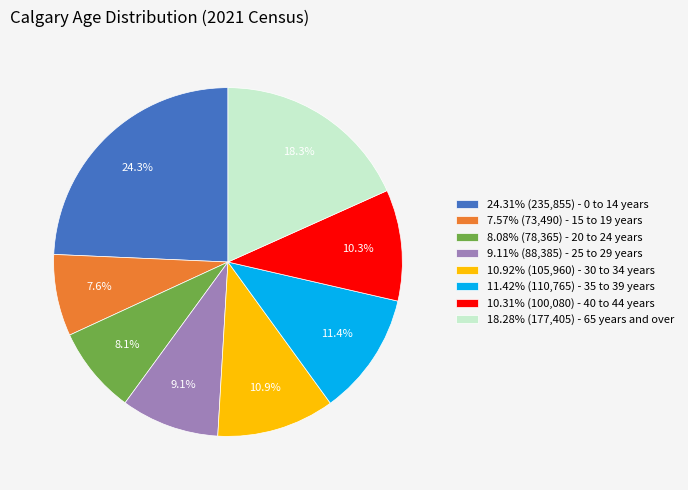

How many slices are in this pie chart?

8